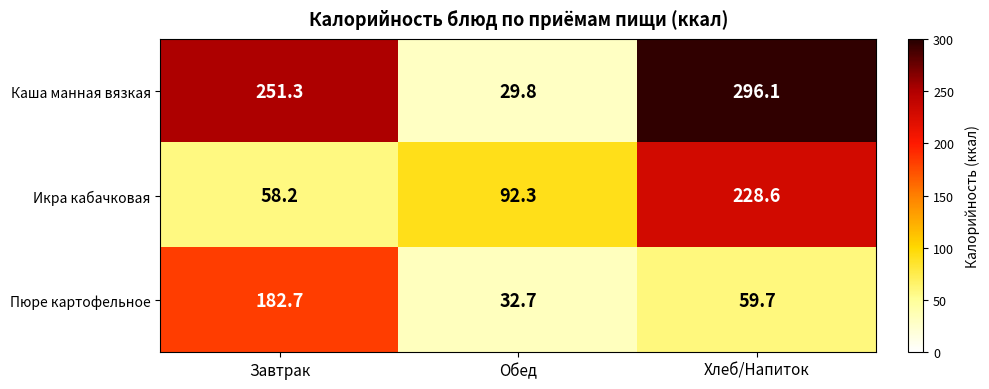

Which label corresponds to the smallest value in the chart?

Обед